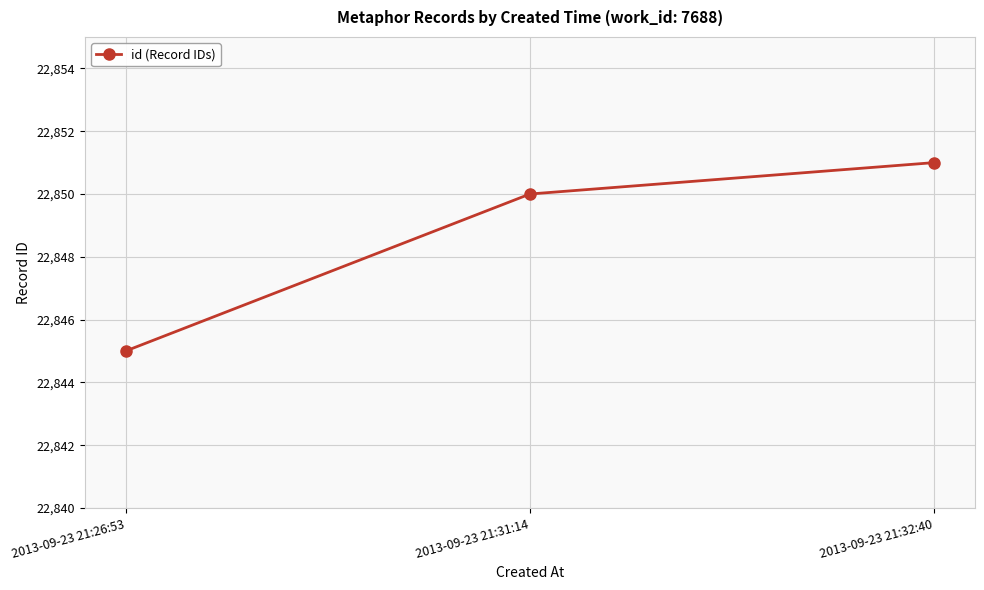

Reading left to right, list all the values displayed in this chart.

22845	22850	22851